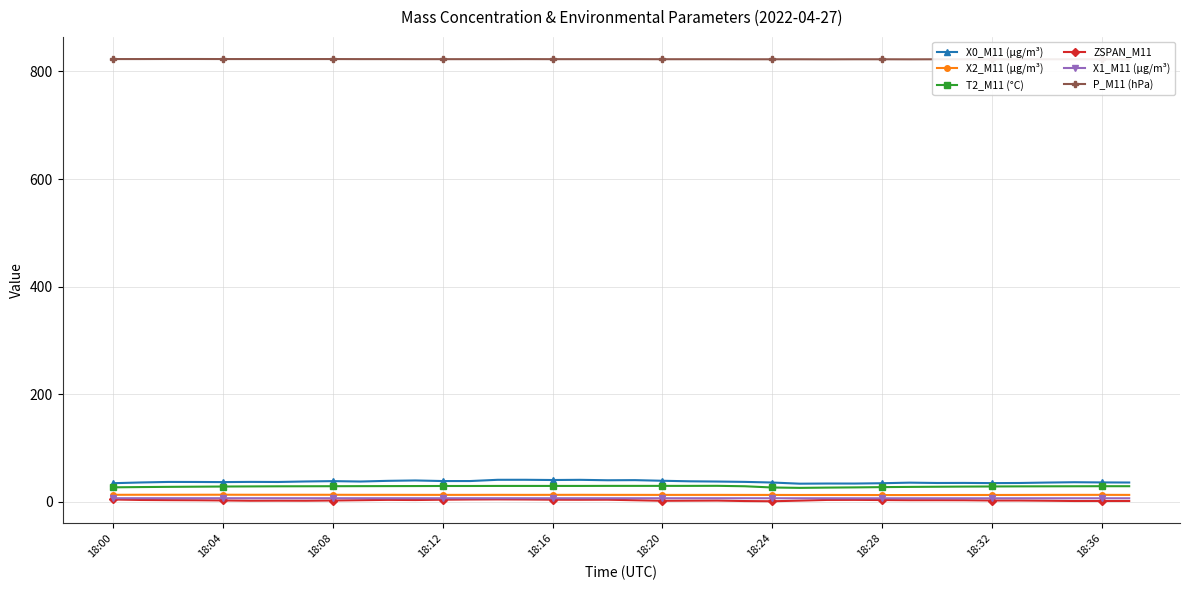

Read the T2_M11 (°C) value at 35.

28.8